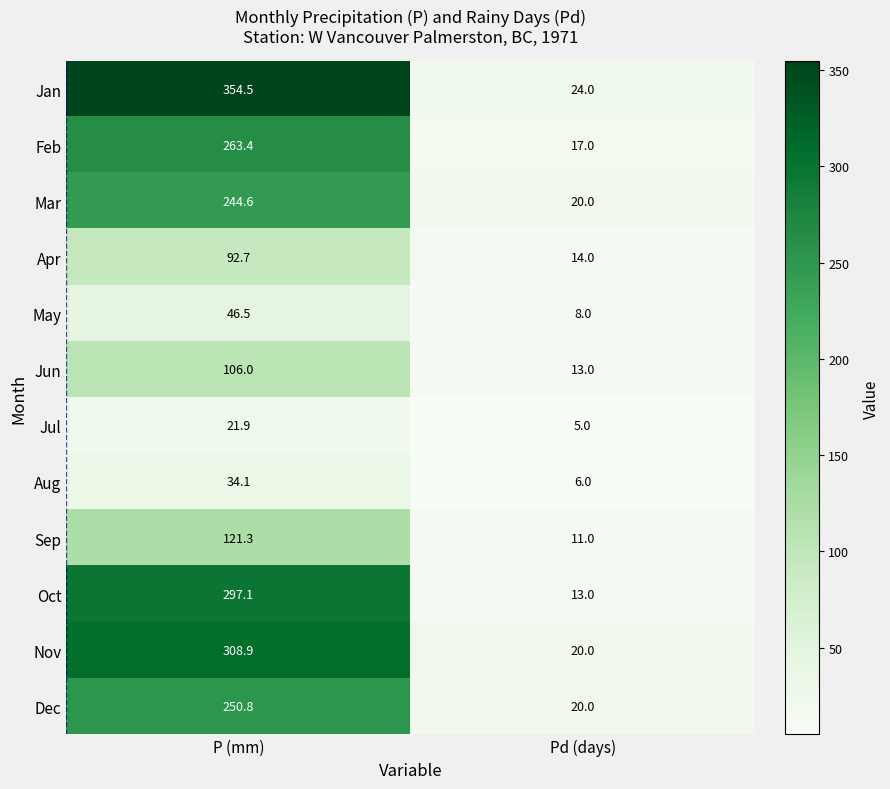

The value of Feb at P (mm) is 429.6. True or false?

False